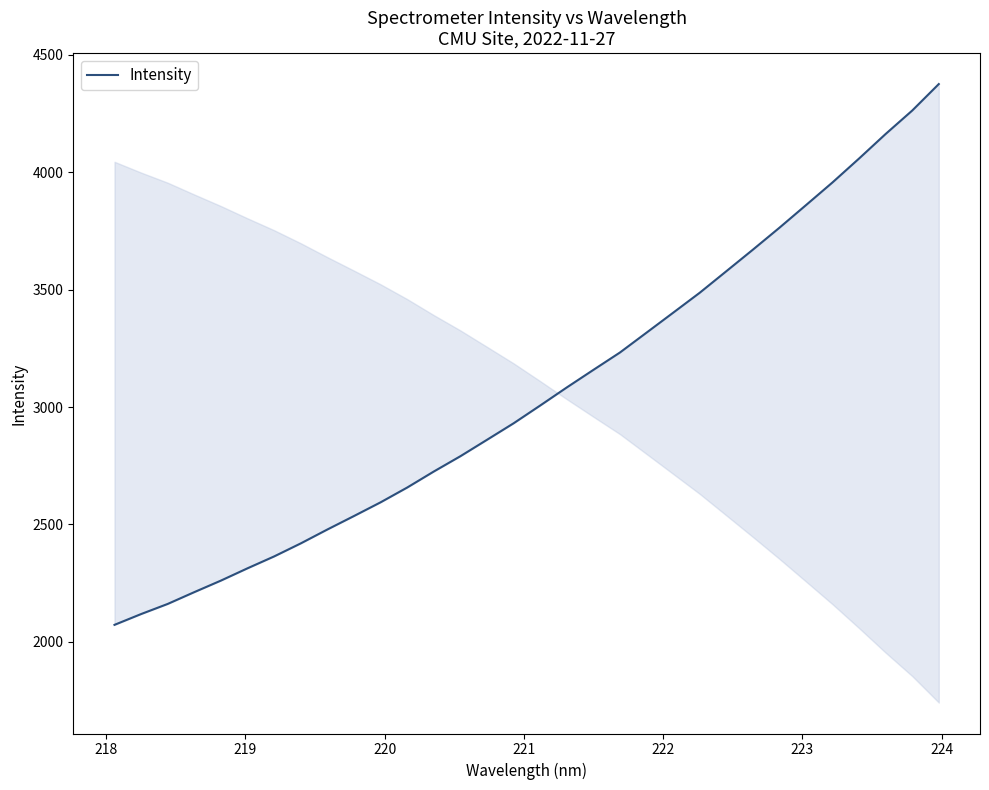

What is the minimum value shown in the chart?

2072.9